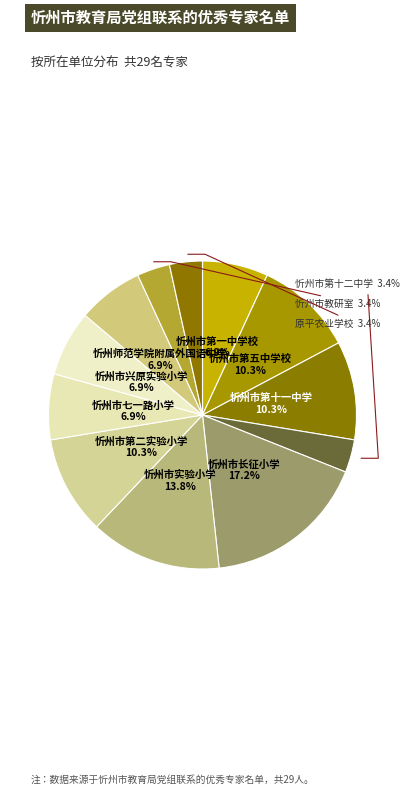

Is it true that 忻州市实验小学 is 28% of the pie?

False